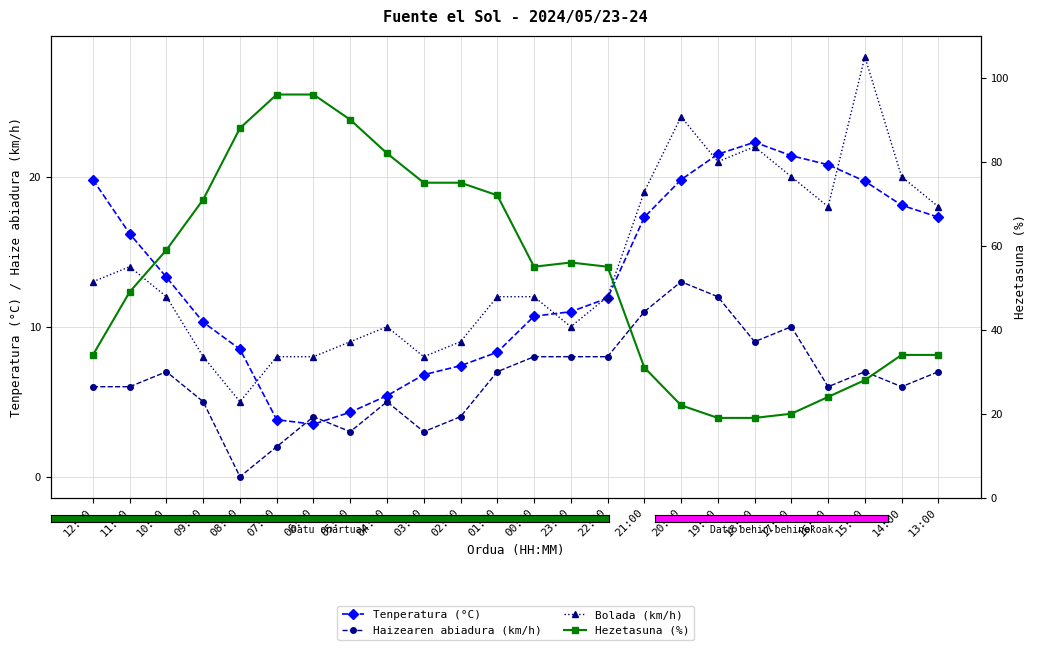

What is the value of the Tenperatura (°C) point at the 22nd from the left?

19.7